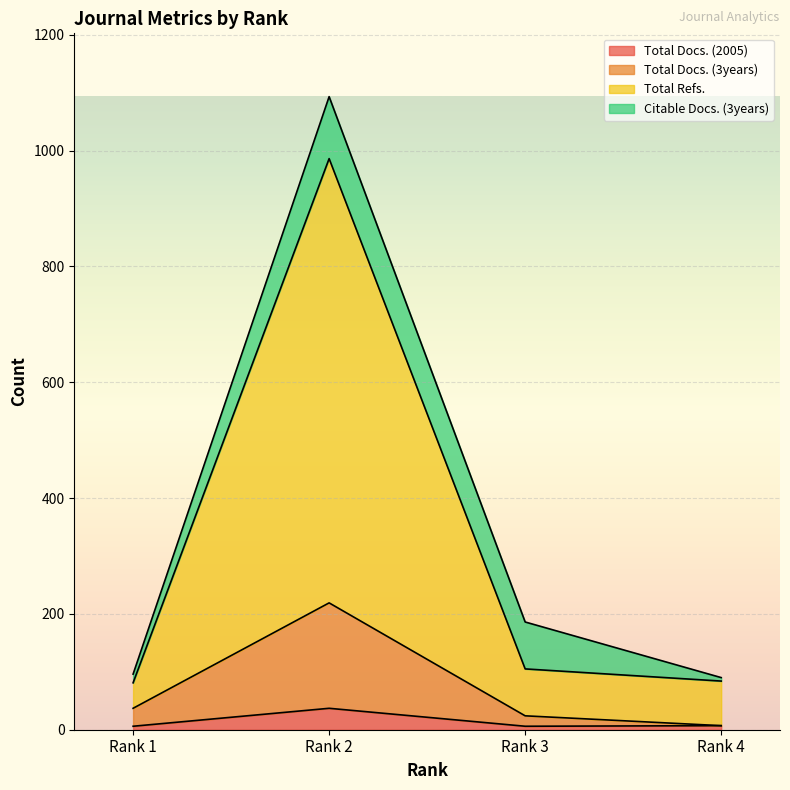

Rank the categories by Total Docs. (3years) value from lowest to highest.

Rank 4, Rank 3, Rank 1, Rank 2